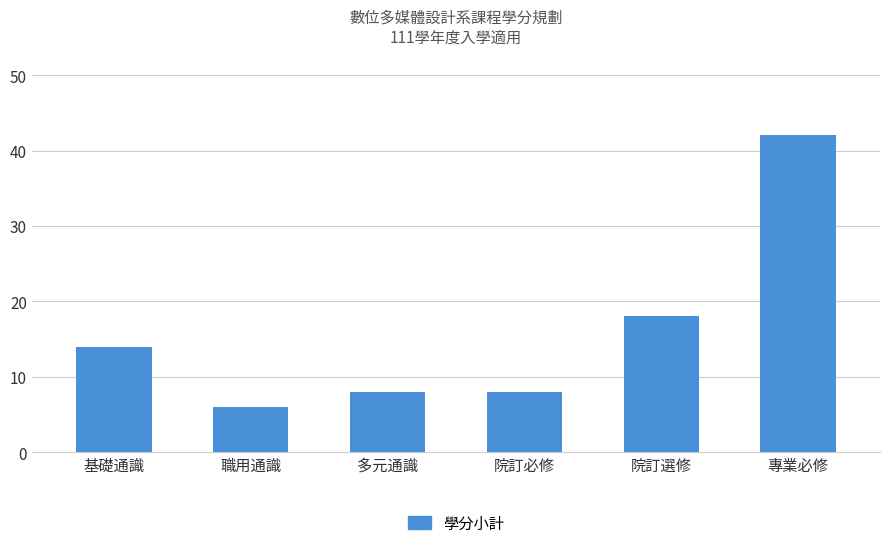

What is the ratio of the value at 專業必修 to the value at 院訂必修?

5.2